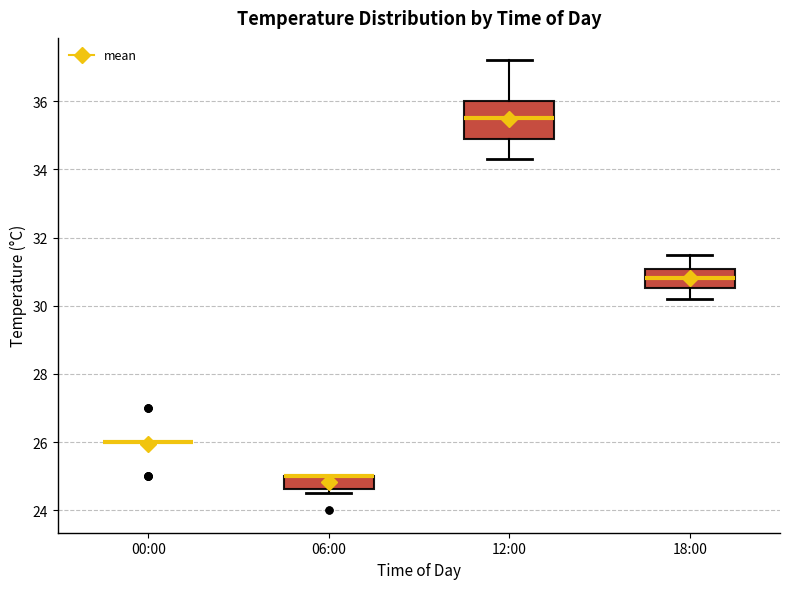

Comparing the boxes themselves (not the whiskers), which one is the tallest?

12:00